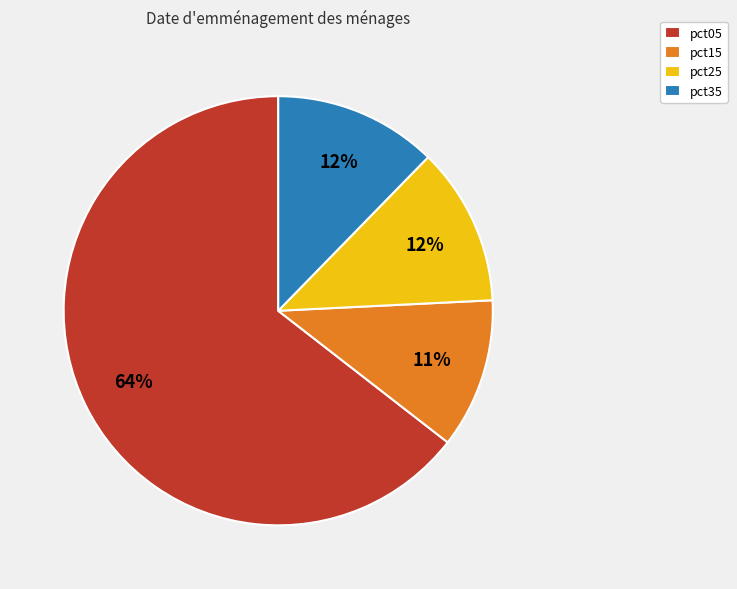

To the nearest percent, what is the combined percentage of pct35 and pct25?

24%